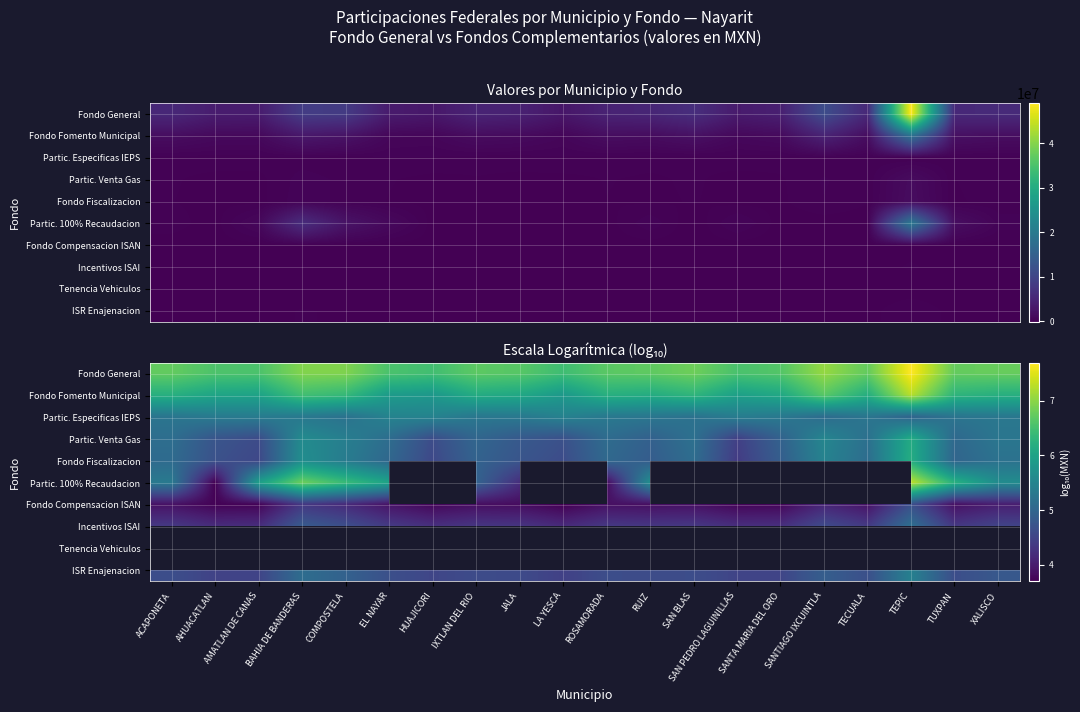

How many series are shown in this chart?

10